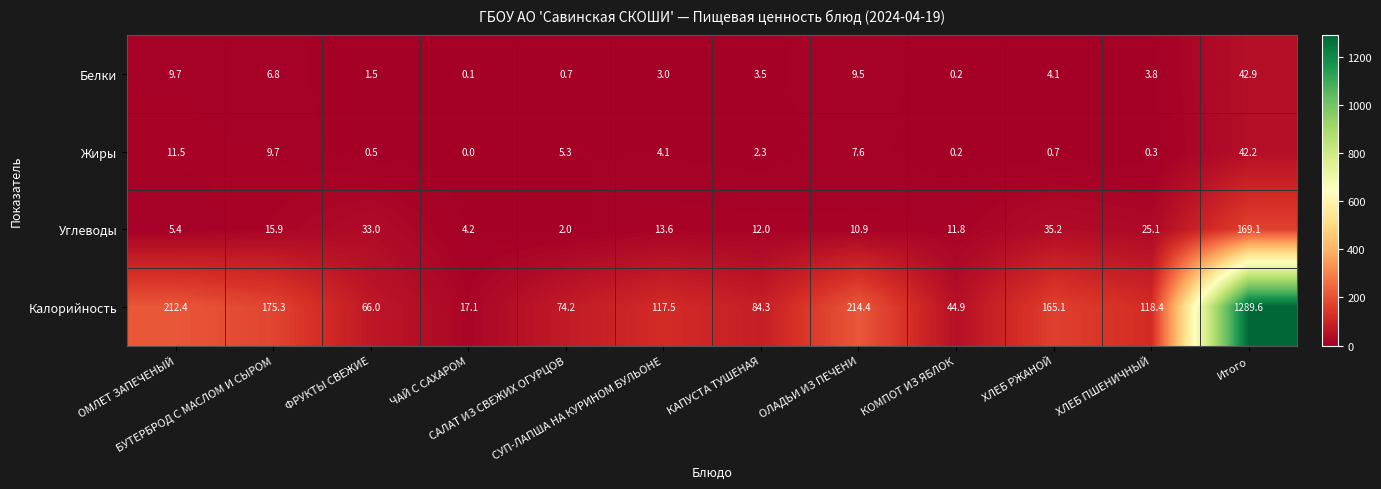

What is the difference between the second highest and second lowest values in the Жиры series?

11.3